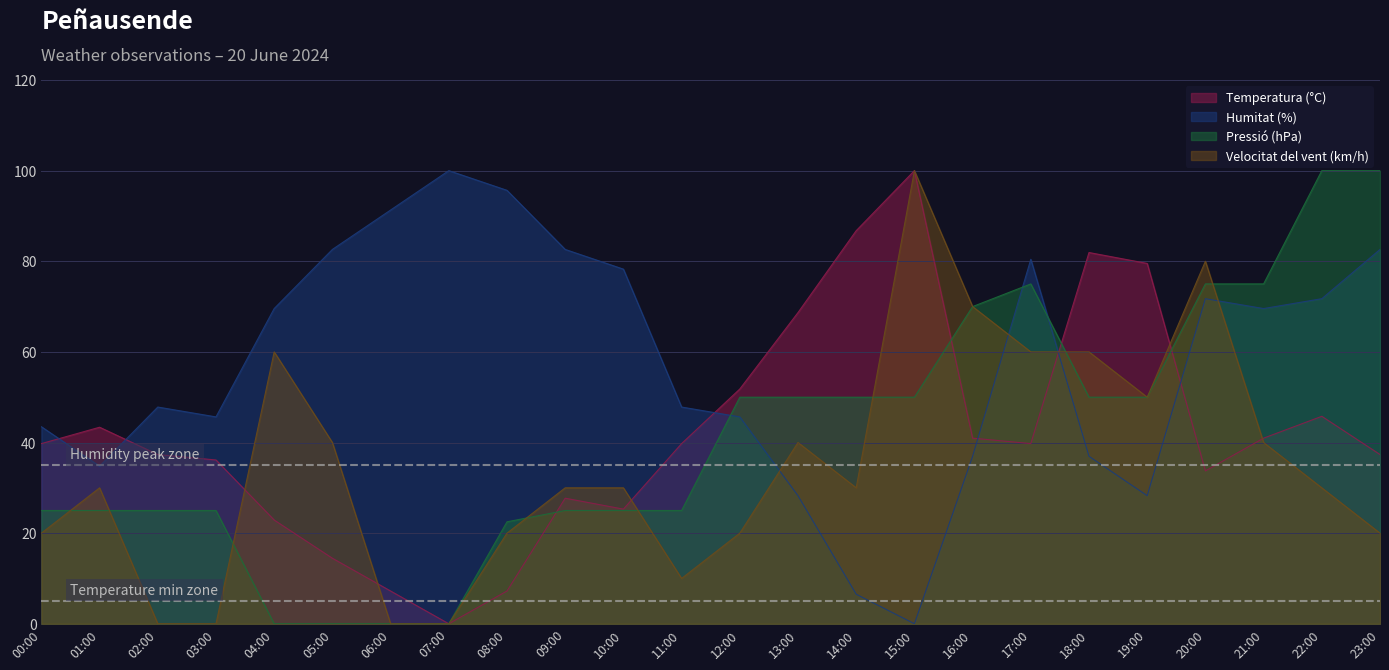

What position from the left is 23:00?

24